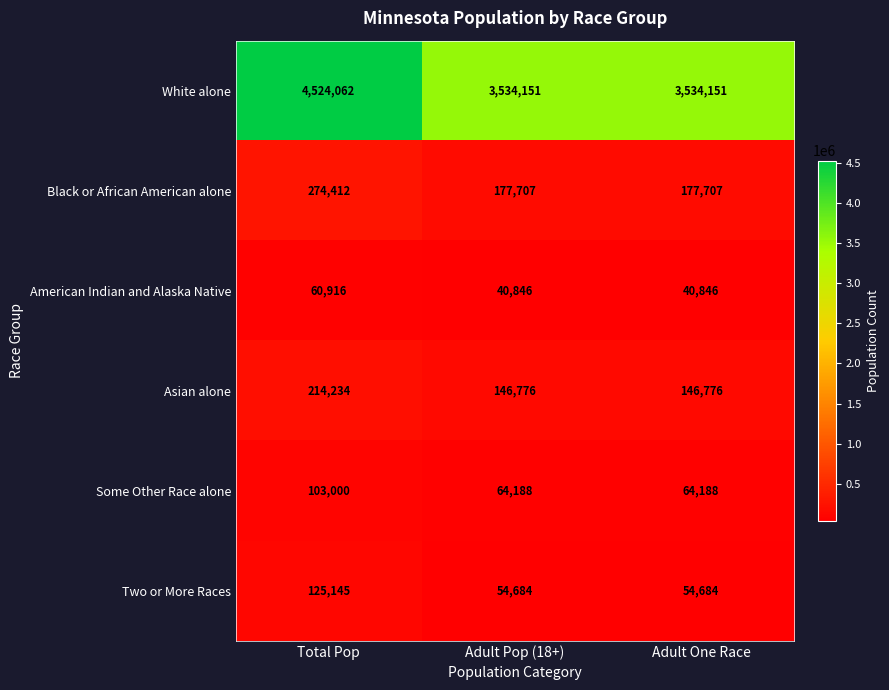

Count the Asian alone values in the range 146776 to 214234.

3